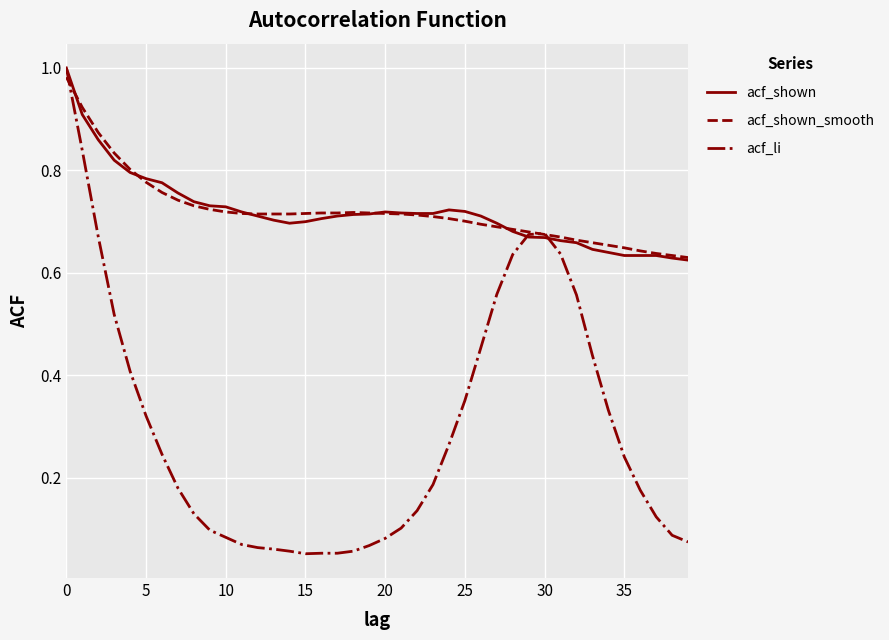

At how many categories does at least one series exceed 0?

40